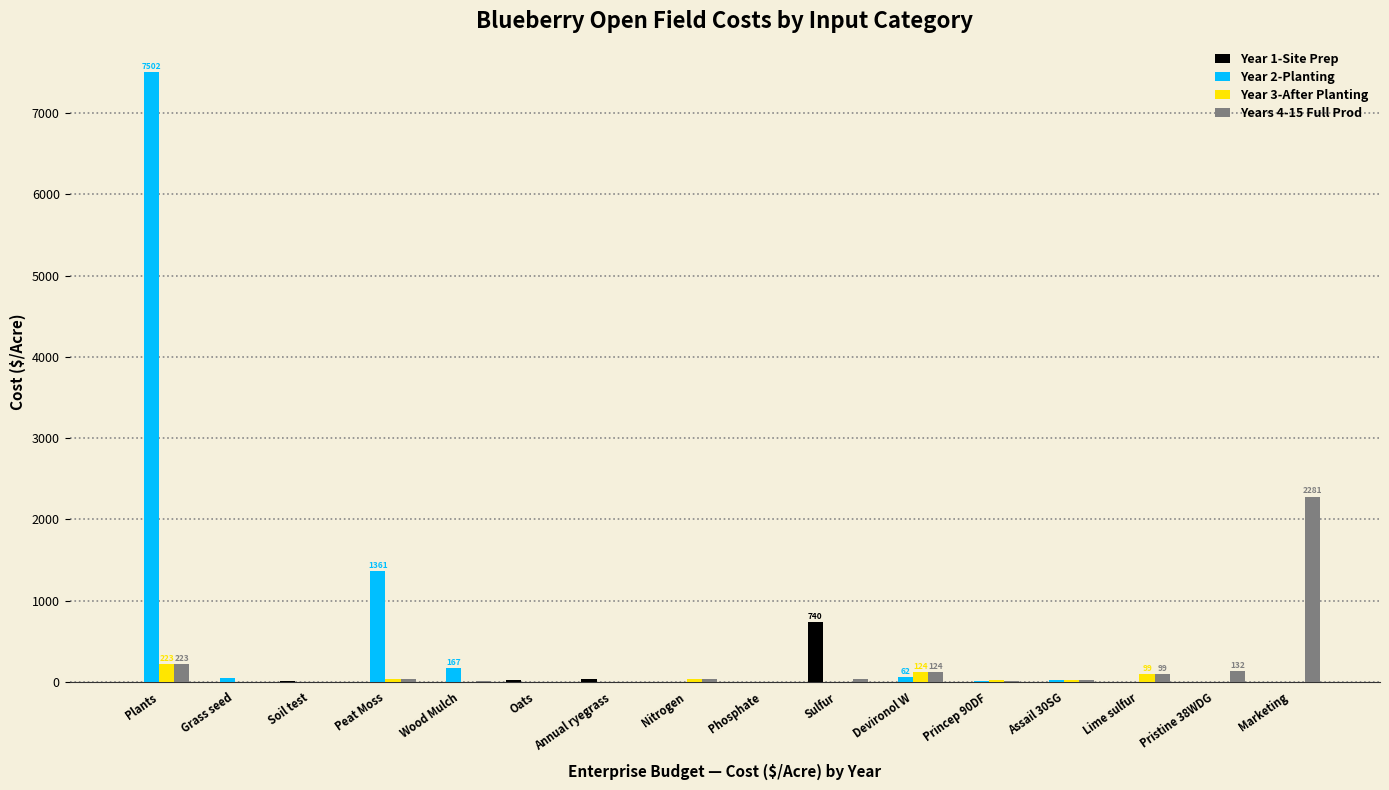

Which series has the largest range (max minus min)?

Year 2-Planting